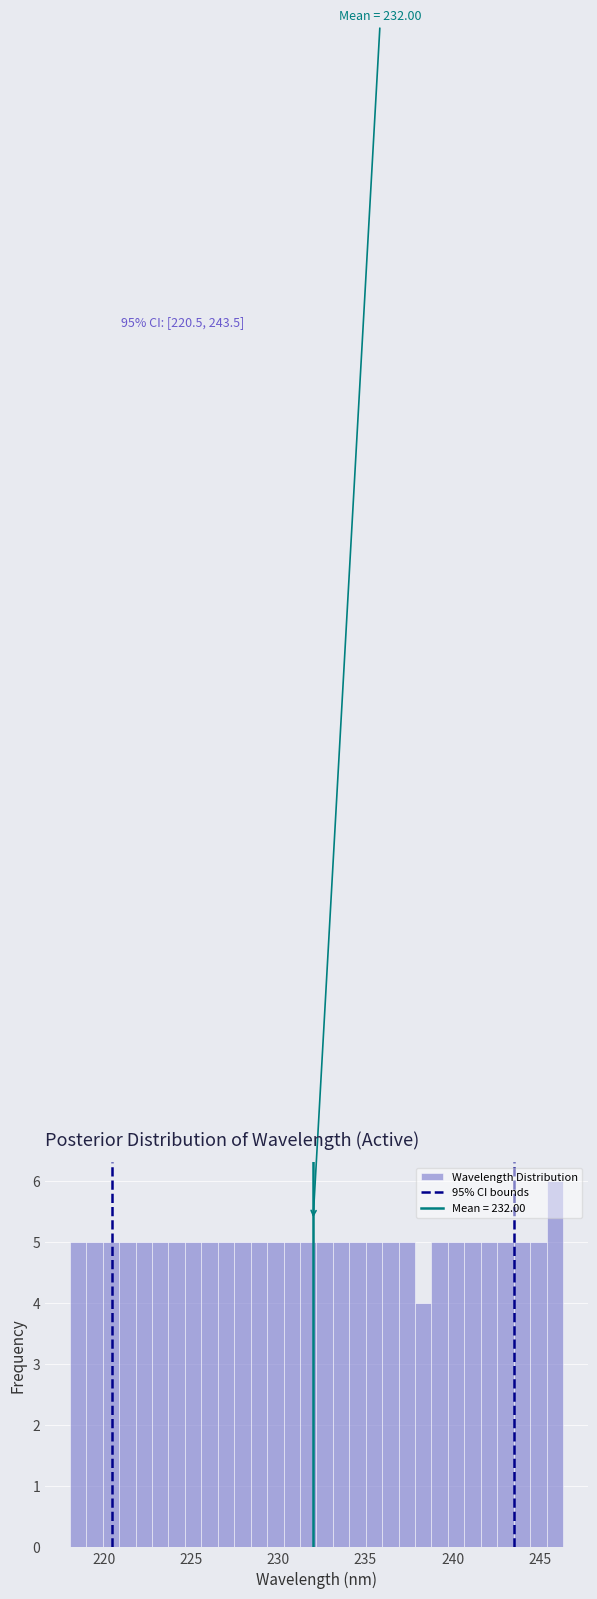

Around what value on the x-axis is the tallest bar? Give the approximate position of its centre, as read against the axis.

246.0